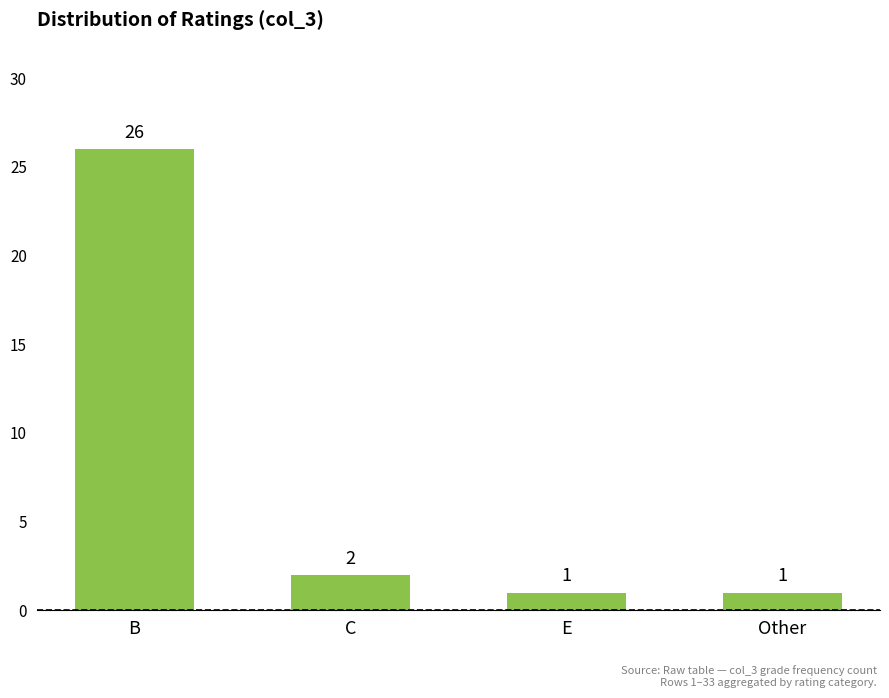

The chart shows a value of 1 at E. True or false?

True